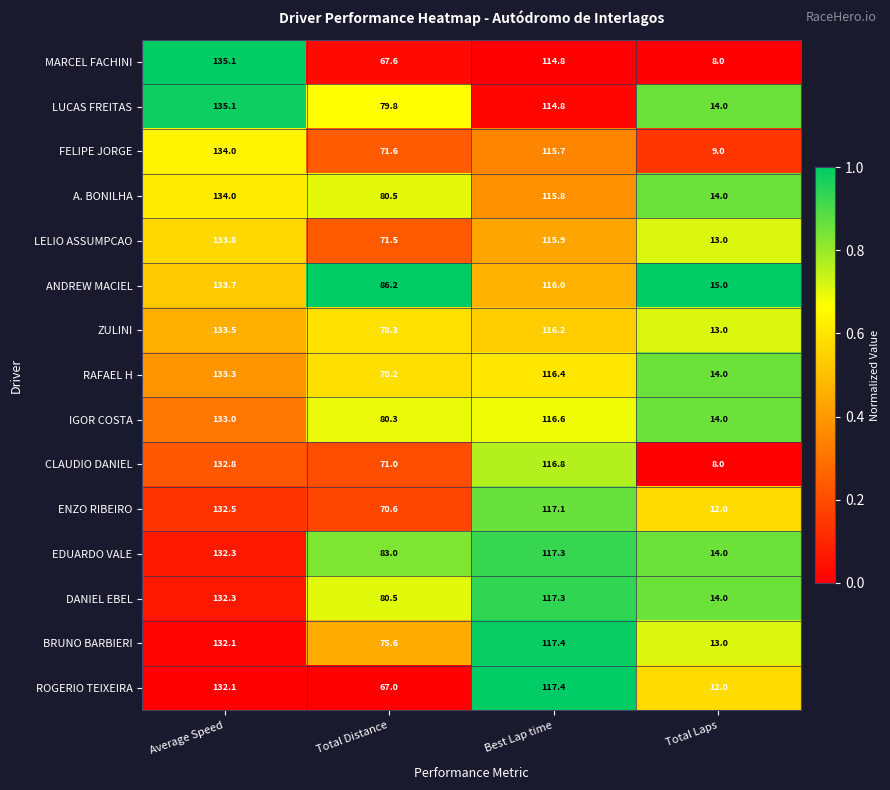

List the labels in order of CLAUDIO DANIEL value, smallest first.

Total Laps, Total Distance, Best Lap time, Average Speed